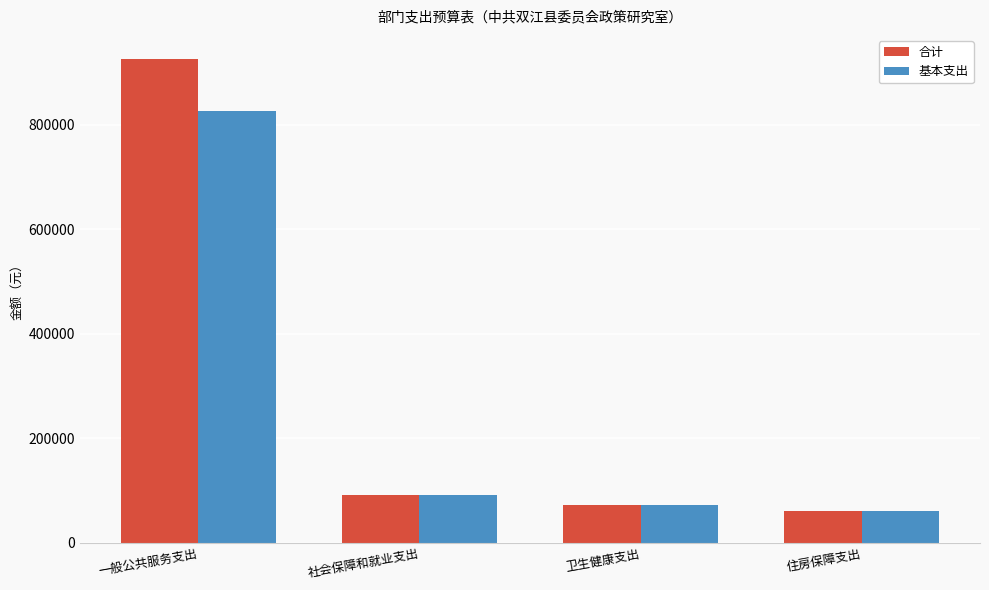

Which series has the widest spread of values?

合计